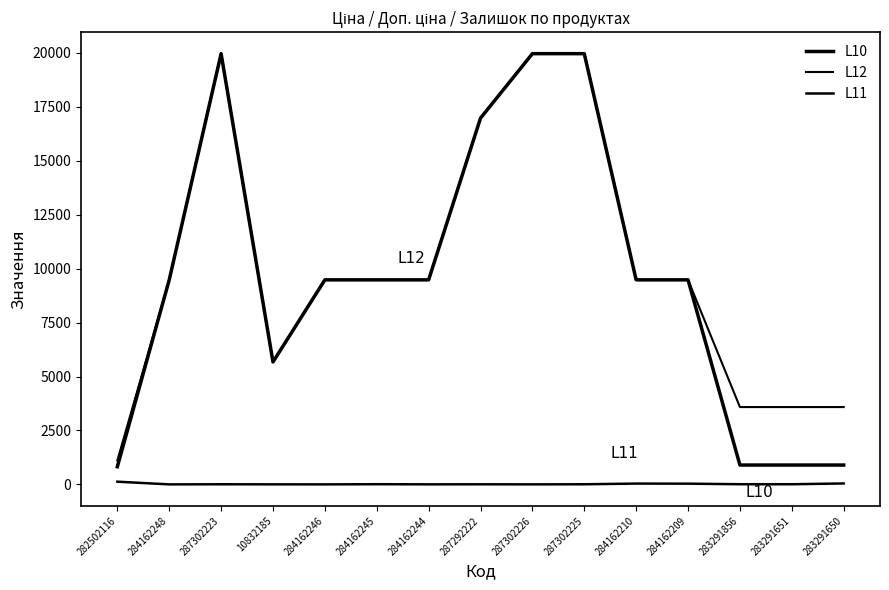

What is the average value of the L12 series?

10085.5